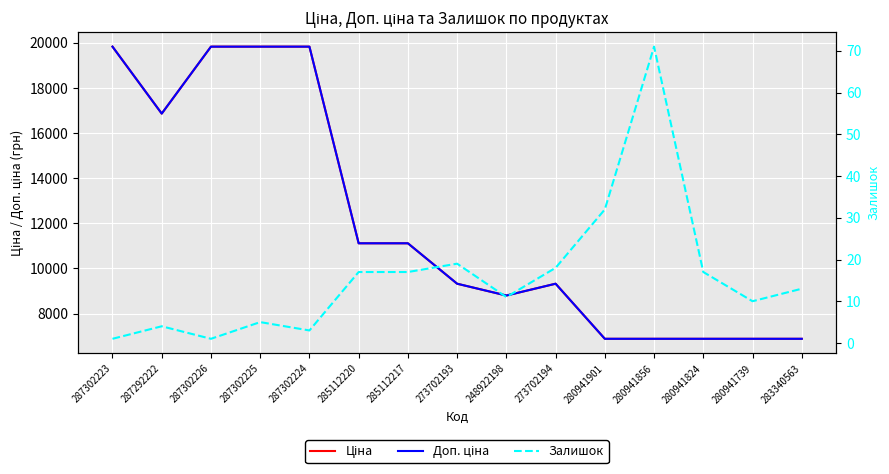

Reading left to right, transcribe all the data shown in this chart.

Ціна: 287302223=19831.1	287292222=16863.2	287302226=19831.1	287302225=19831.1	287302224=19831.1	285112220=11113.6	285112217=11113.6	273702193=9321.4	248922198=8797.6	273702194=9321.4	280941901=6879.5	280941856=6879.5	280941824=6879.5	280941739=6879.5	283340563=6879.5
Доп. ціна: 287302223=19831.1	287292222=16863.2	287302226=19831.1	287302225=19831.1	287302224=19831.1	285112220=11113.6	285112217=11113.6	273702193=9321.4	248922198=8797.6	273702194=9321.4	280941901=6879.5	280941856=6879.5	280941824=6879.5	280941739=6879.5	283340563=6879.5
Залишок: 287302223=1.0	287292222=4.0	287302226=1.0	287302225=5.0	287302224=3.0	285112220=17.0	285112217=17.0	273702193=19.0	248922198=11.0	273702194=18.0	280941901=32.0	280941856=71.0	280941824=17.0	280941739=10.0	283340563=13.0